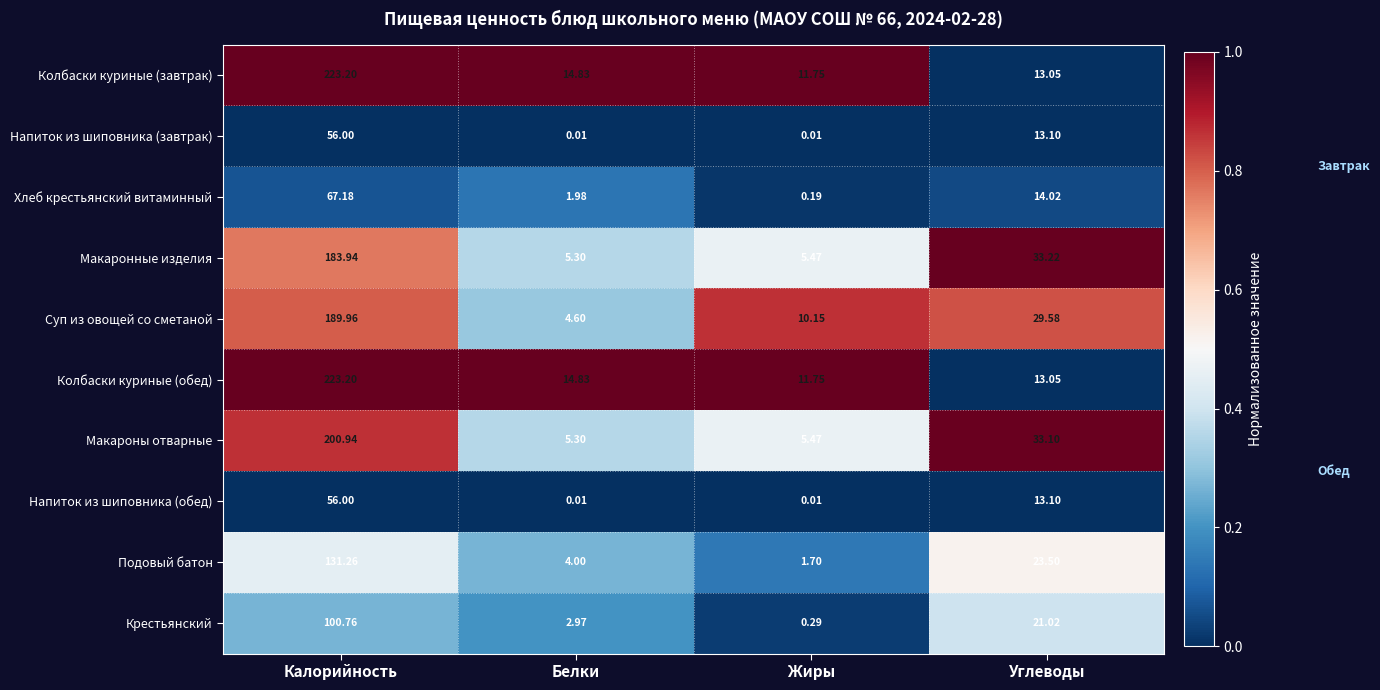

At which label is Напиток из шиповника (обед) closest to 28?

Углеводы